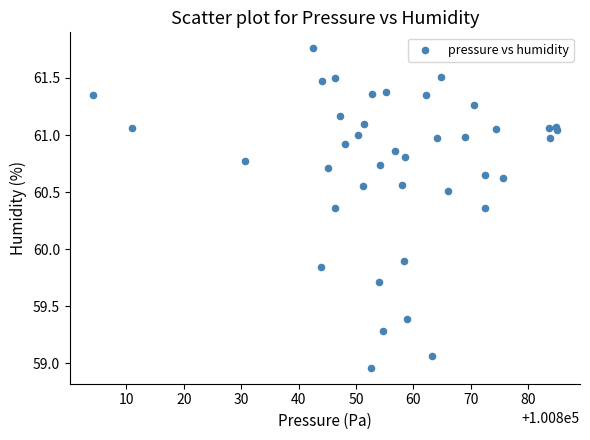

What Y value in the scatter plot is closest to 60?

59.9